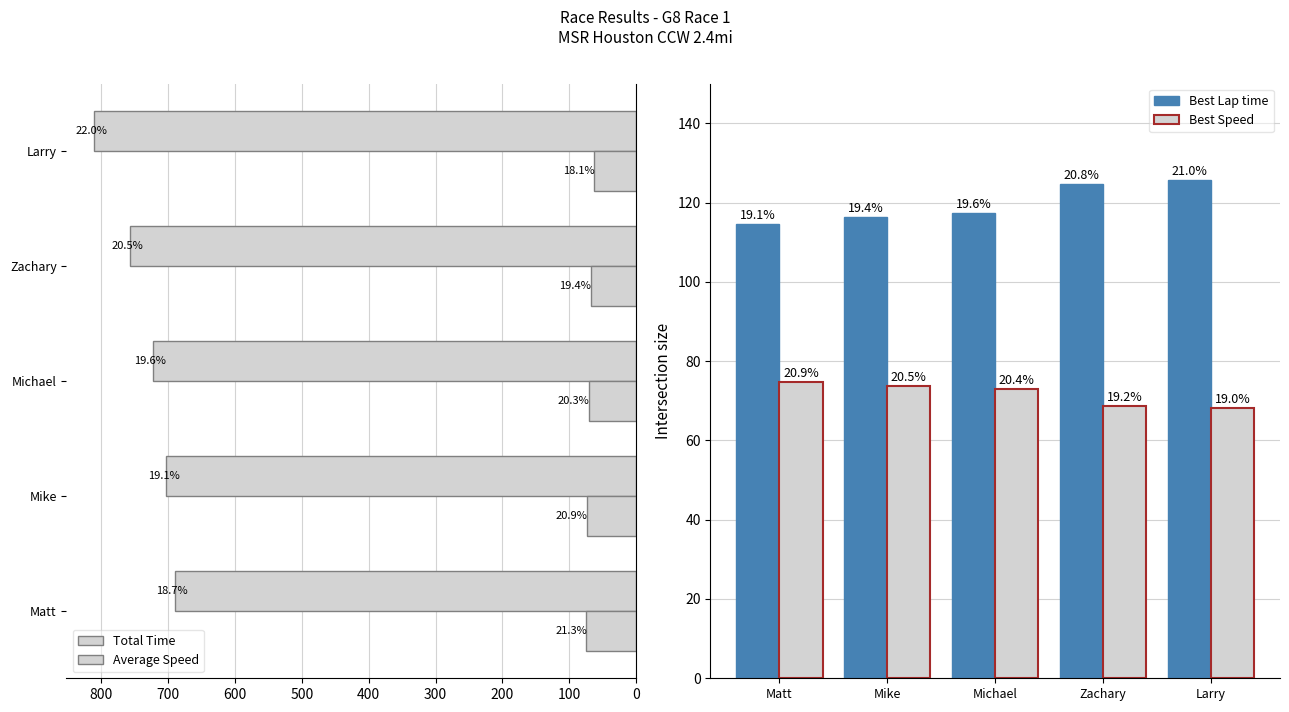

What are all the series names shown in the legend?

Total Time, Average Speed, Best Lap time, Best Speed